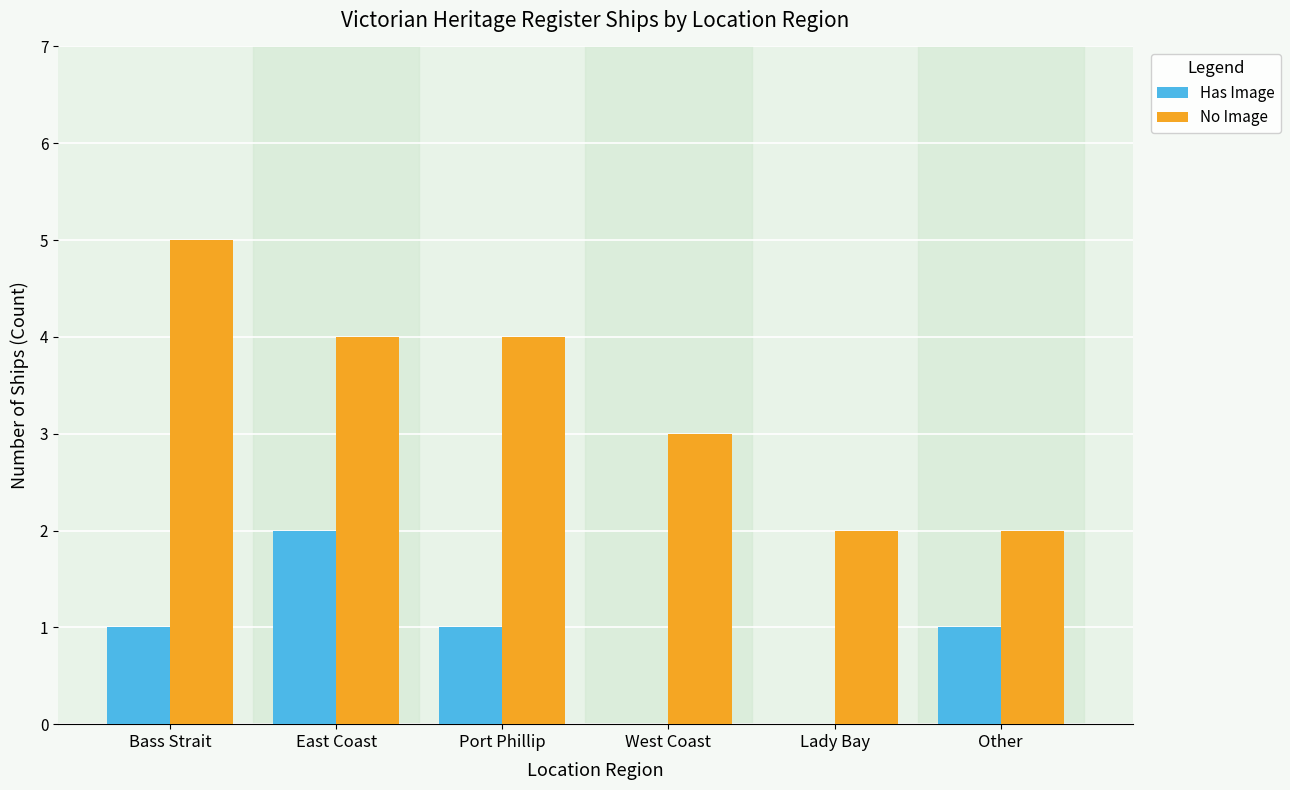

Which series changed the most between Lady Bay and Other?

Has Image